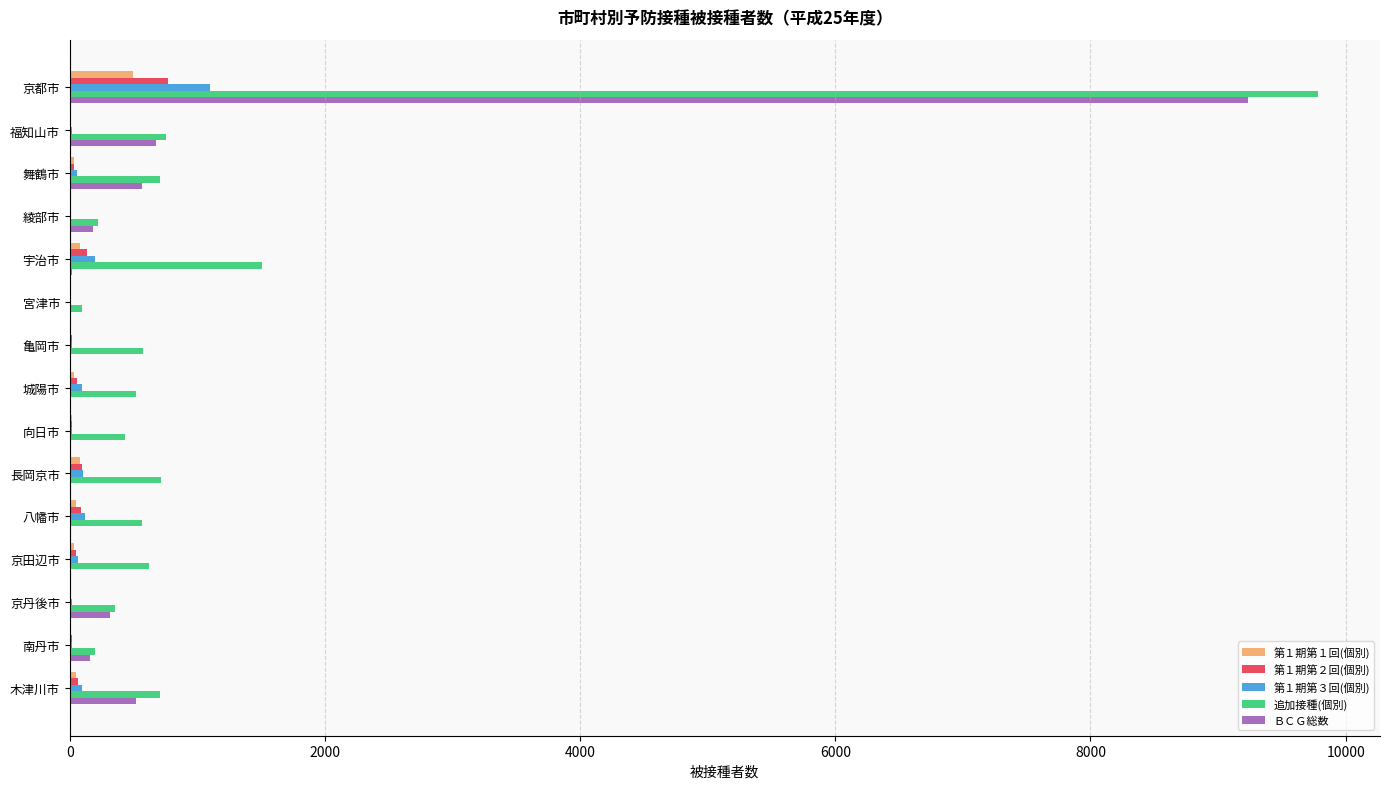

The 追加接種(個別) series shows 365 at 長岡京市. True or false?

False